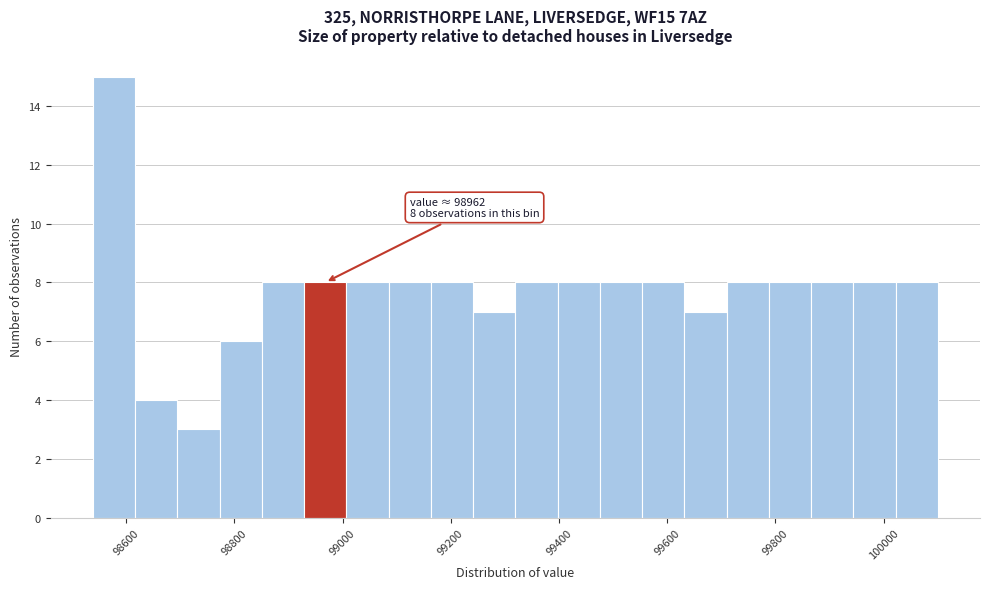

Around what value on the x-axis is the tallest bar? Give the approximate position of its centre, as read against the axis.

98580